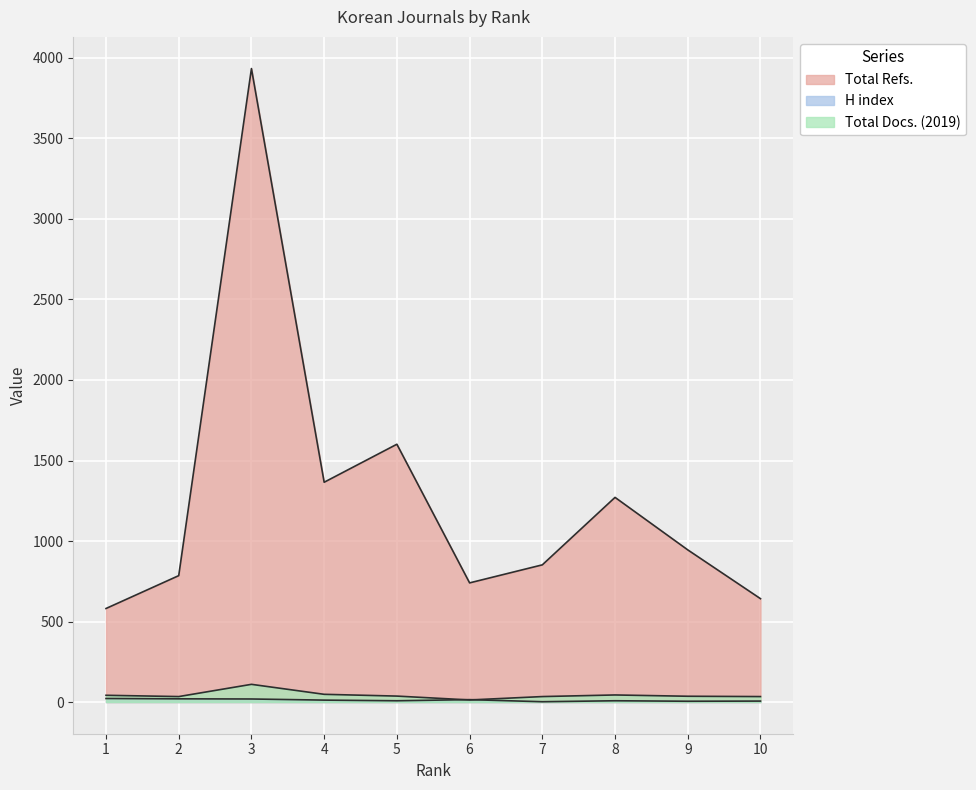

True or false: H index has a value of 6 at 10.

True